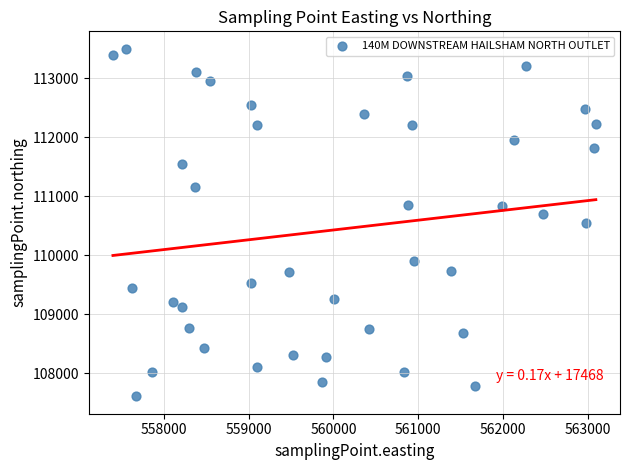

What is the range of Y values (max minus min)?

5888.2